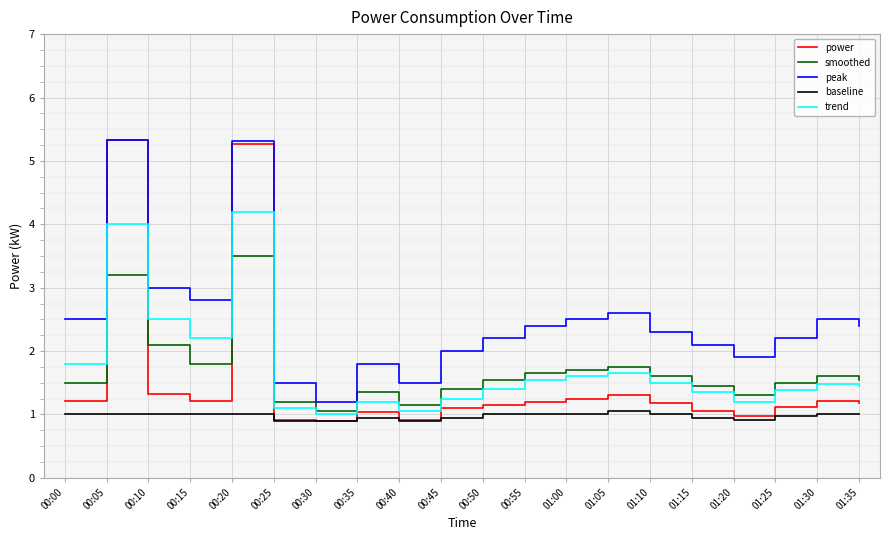

True or false: peak and smoothed intersect in this chart.

False